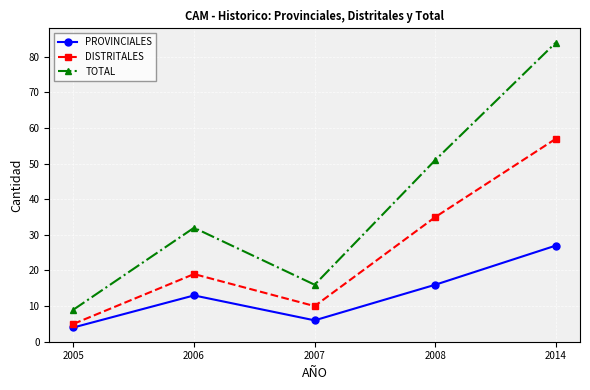

What is the difference between the maximum and second lowest values in the TOTAL series?

68